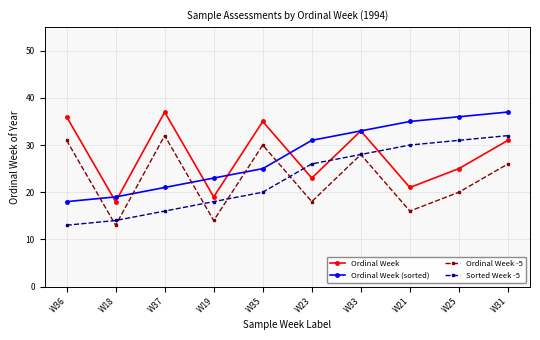

How many data points in Ordinal Week -5 are less than 26?

5